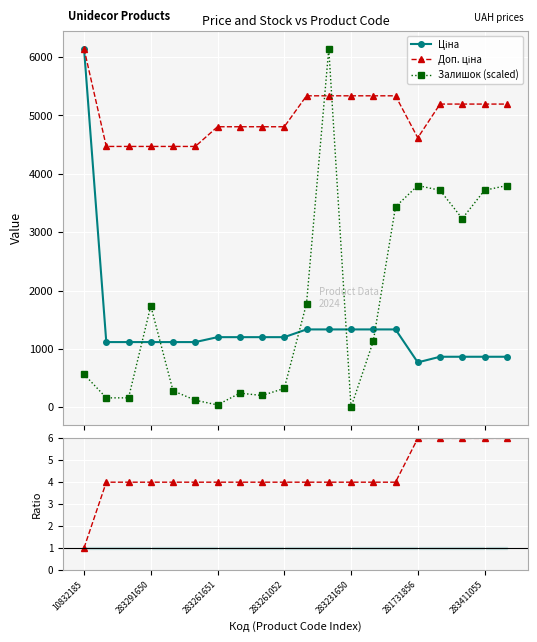

Between 283261651 and 7, which is larger?

7